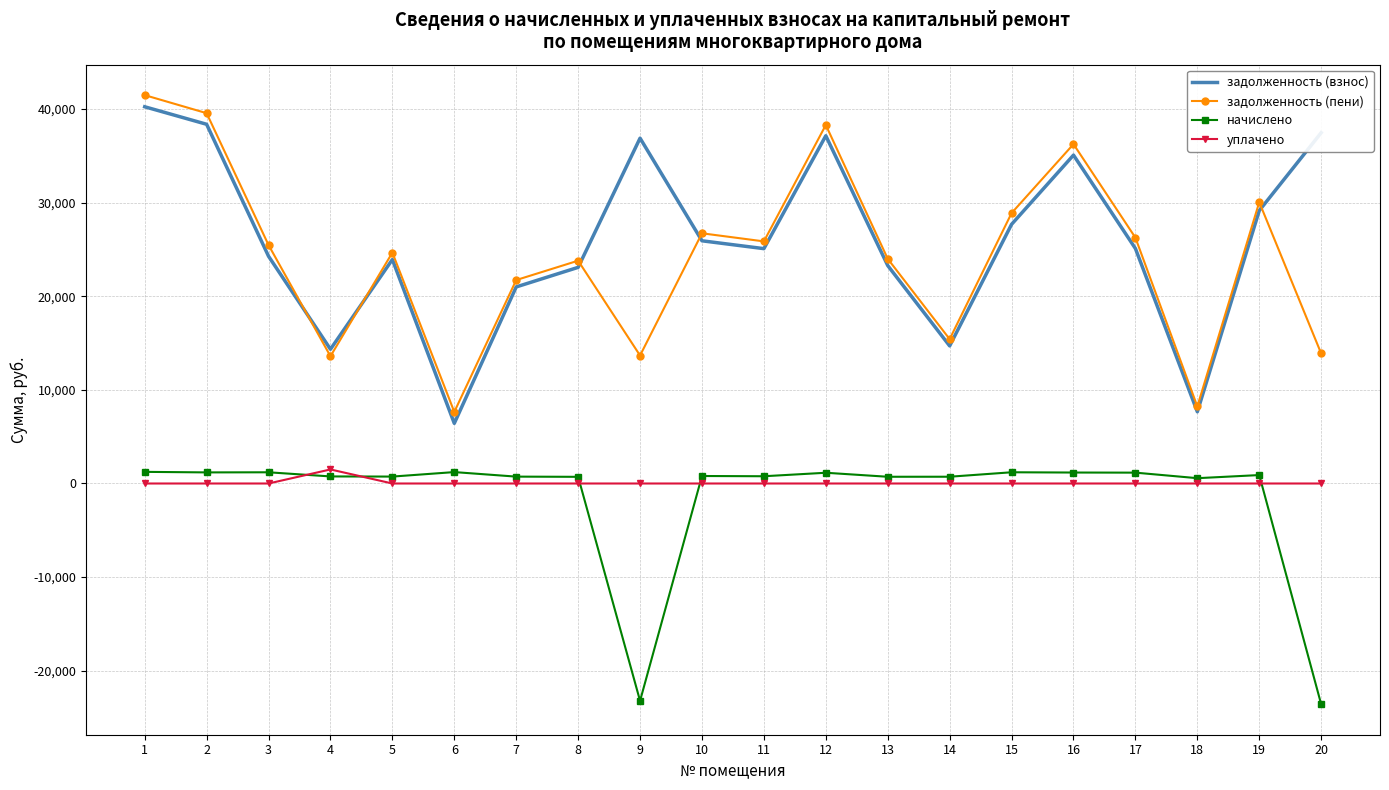

What value does the задолженность (пени) series have at 2?

39548.5